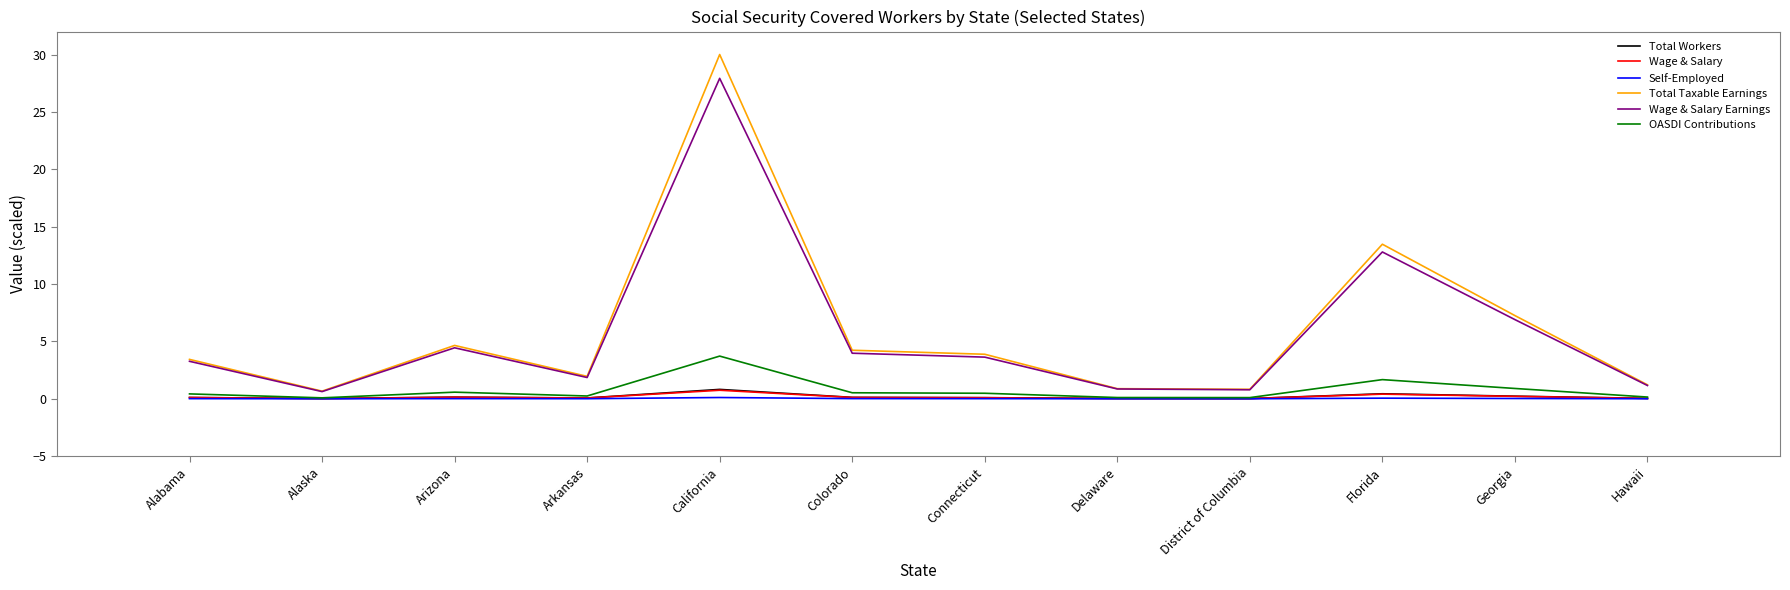

At which label is Wage & Salary Earnings closest to 14?

Florida